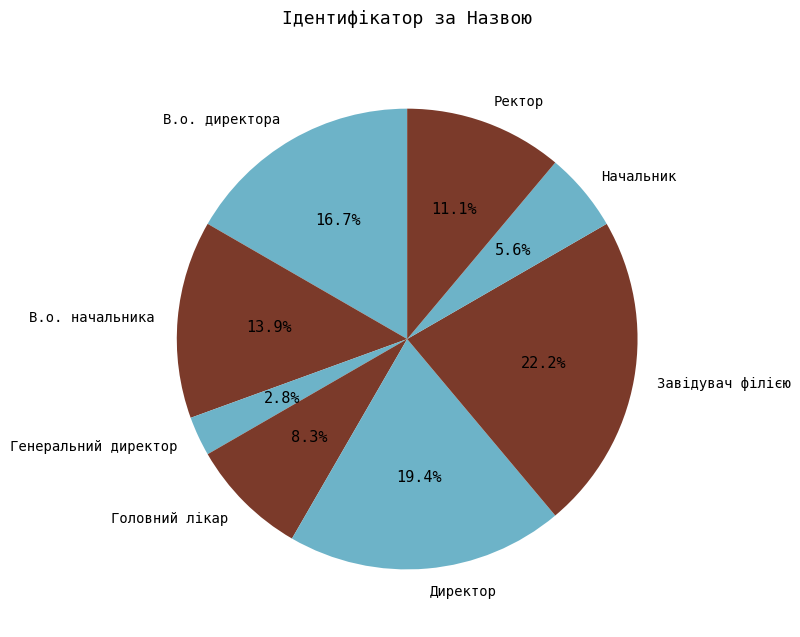

Rank the categories by value from lowest to highest.

Генеральний директор, Начальник, Головний лікар, Ректор, В.о. начальника, В.о. директора, Директор, Завідувач філією